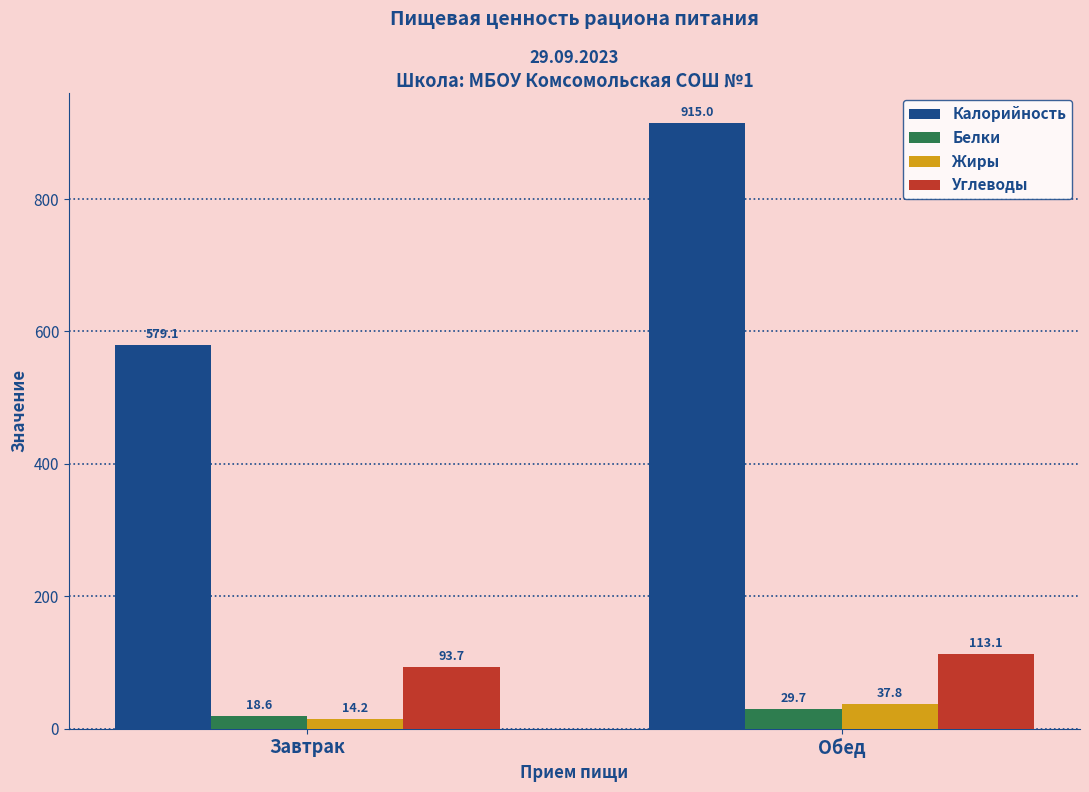

Reading right to left, what are all the values shown in this chart?

Калорийность: Обед=915.0	Завтрак=579.1
Белки: Обед=29.7	Завтрак=18.6
Жиры: Обед=37.8	Завтрак=14.2
Углеводы: Обед=113.1	Завтрак=93.7